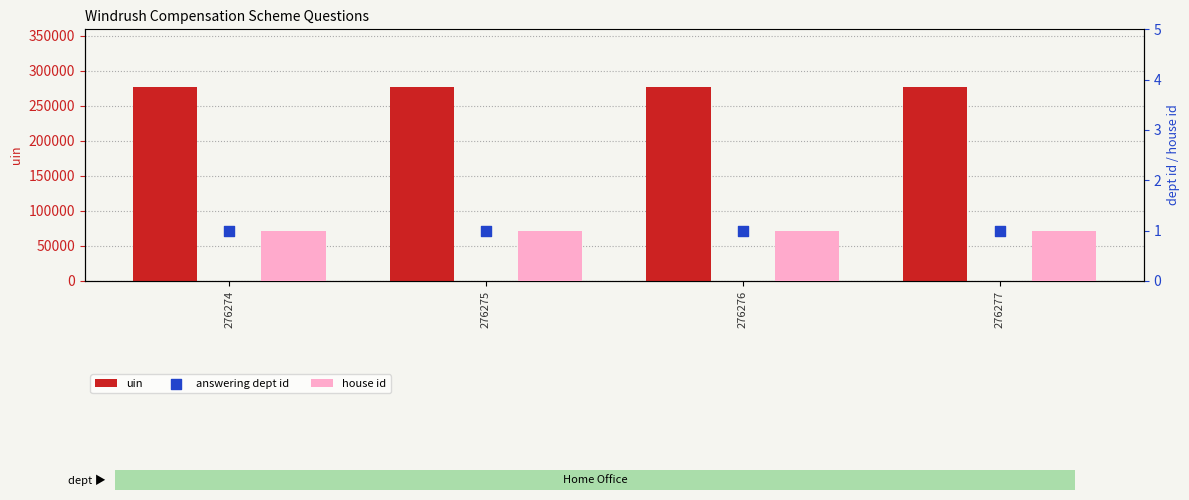

Which series reaches the minimum Y coordinate?

house id